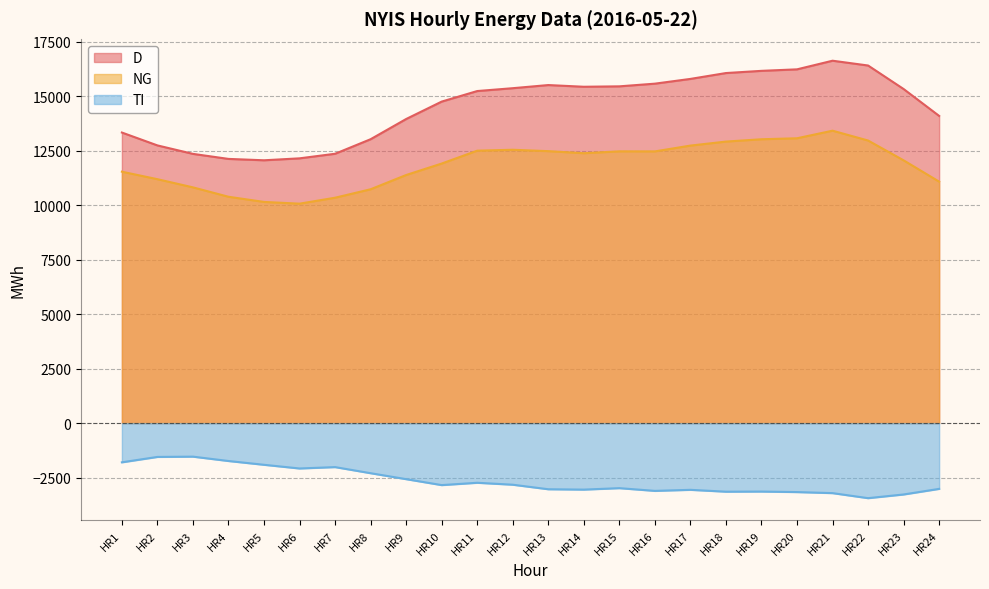

Rank the series by their average value, from highest to lowest.

D, NG, TI